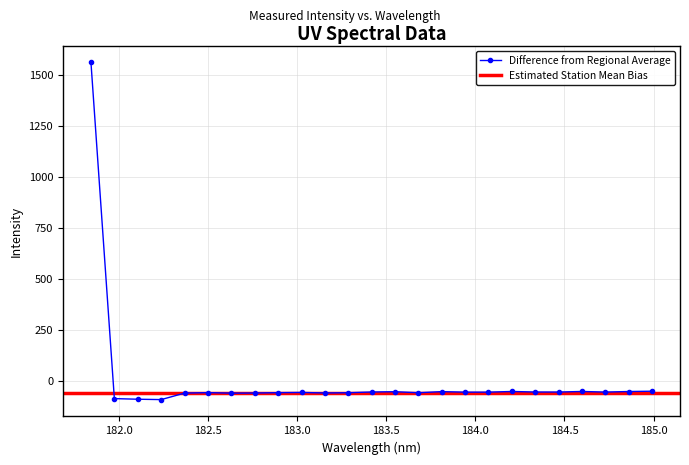

Is this an area chart (filled region under the line)?

No